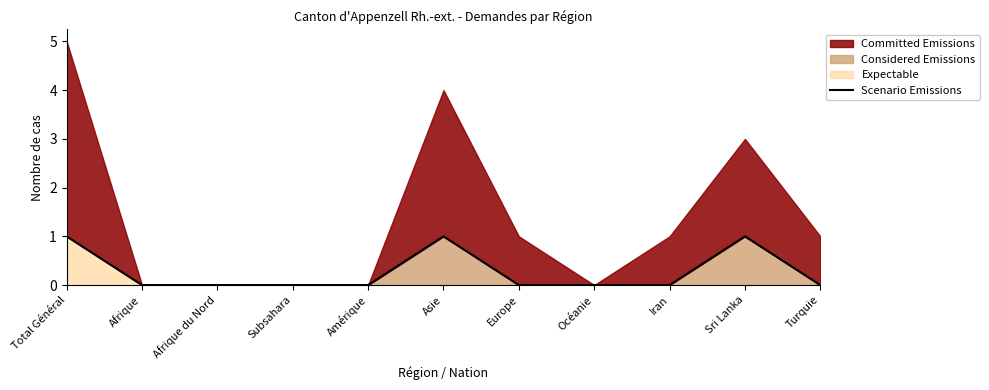

Which category has the lowest value across all series?

Afrique